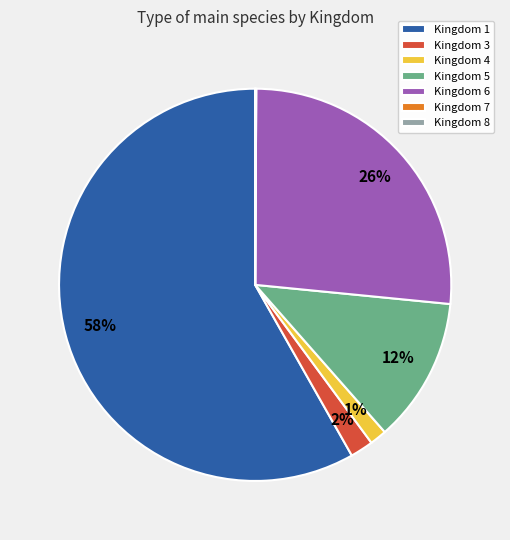

To the nearest percent, what portion does Kingdom 6 represent?

26%